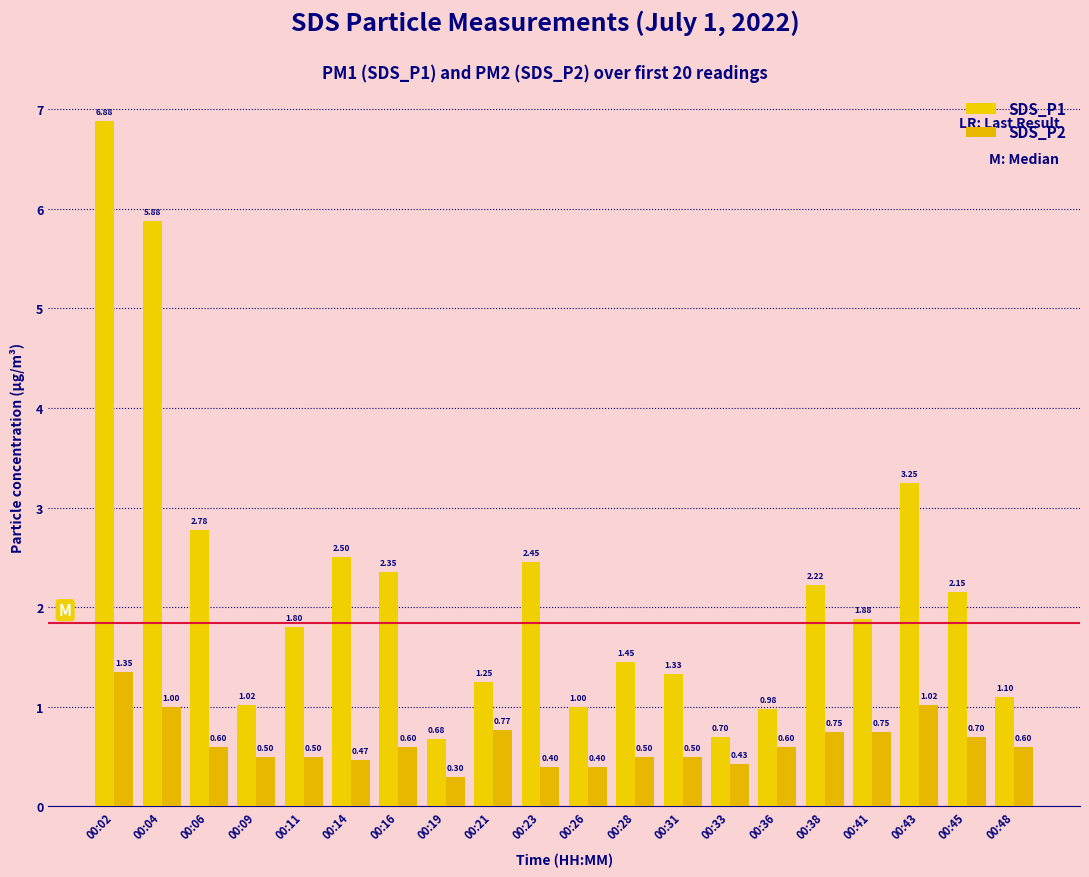

What is the value of the SDS_P2 bar at the 19th from the left?

0.7